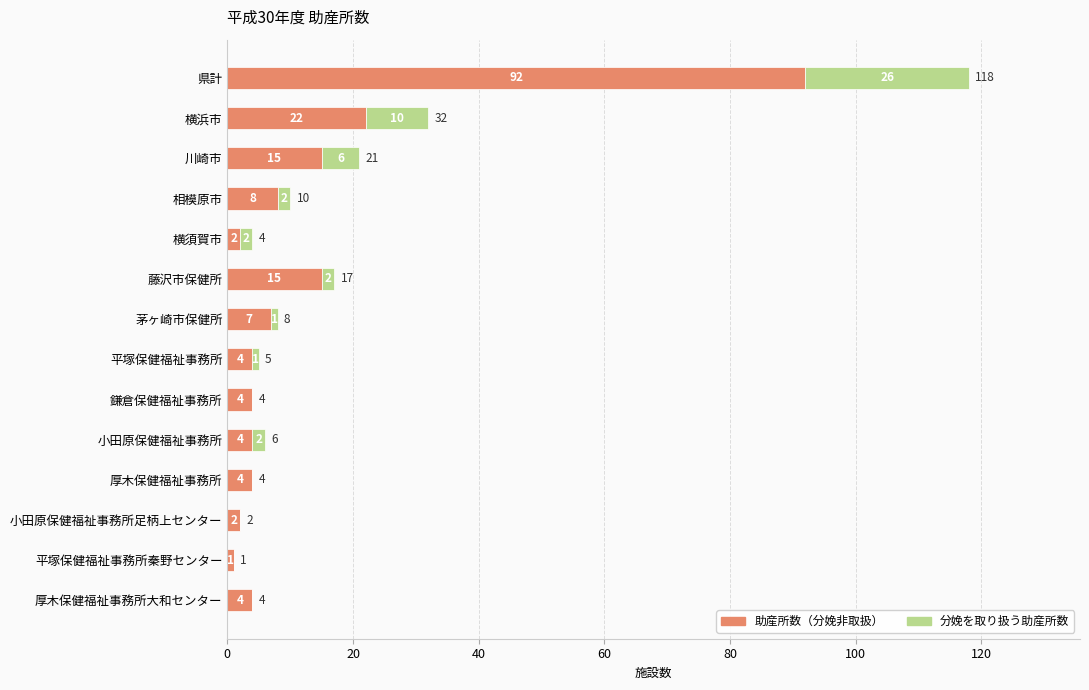

What is the total value across all series at 相模原市?

10